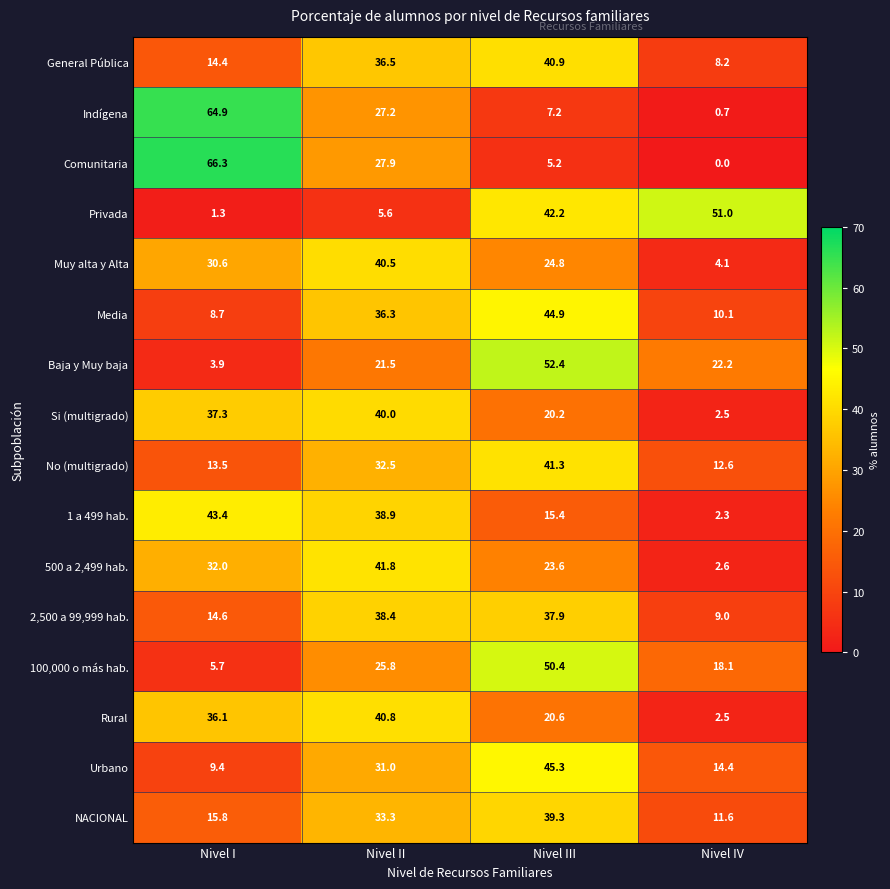

Which series changed the most between Nivel I and Nivel III?

Comunitaria